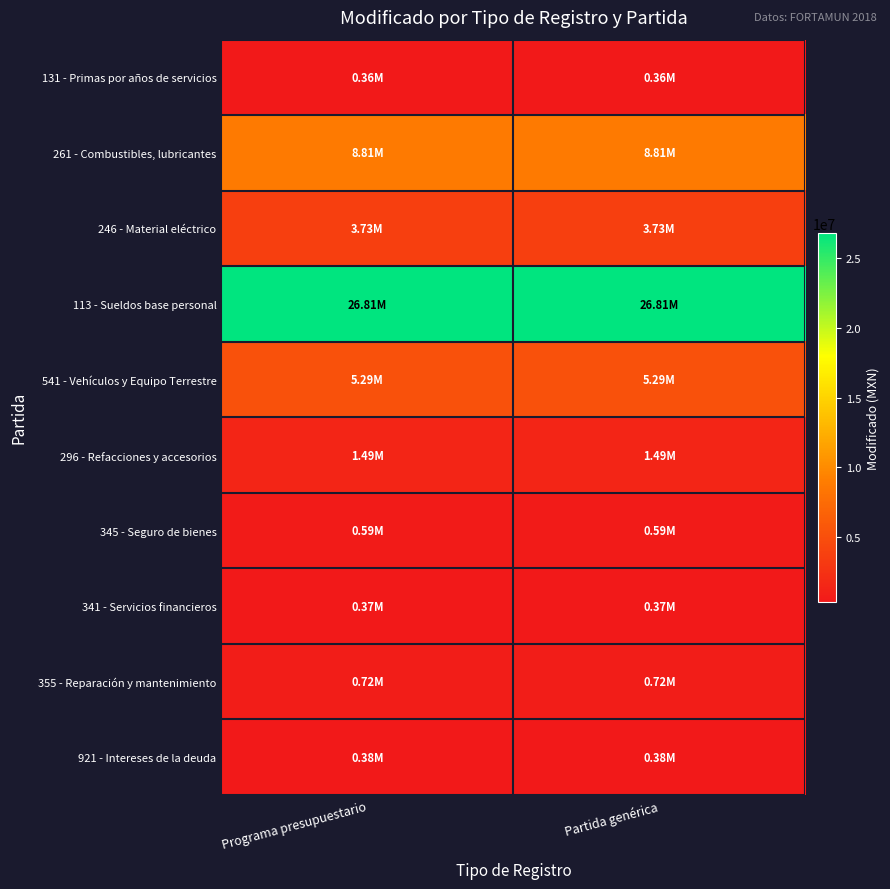

Reading left to right, extract all data points from this chart.

131 - Primas por años de servicios: Programa presupuestario=359315.0	Partida genérica=359315.0
261 - Combustibles, lubricantes: Programa presupuestario=8809127.0	Partida genérica=8809127.0
246 - Material eléctrico: Programa presupuestario=3734476.1	Partida genérica=3734476.1
113 - Sueldos base personal: Programa presupuestario=26805160.2	Partida genérica=26805160.2
541 - Vehículos y Equipo Terrestre: Programa presupuestario=5288600.0	Partida genérica=5288600.0
296 - Refacciones y accesorios: Programa presupuestario=1492932.7	Partida genérica=1492932.7
345 - Seguro de bienes: Programa presupuestario=591739.2	Partida genérica=591739.2
341 - Servicios financieros: Programa presupuestario=366548.2	Partida genérica=366548.2
355 - Reparación y mantenimiento: Programa presupuestario=723359.2	Partida genérica=723359.2
921 - Intereses de la deuda: Programa presupuestario=379167.1	Partida genérica=379167.1